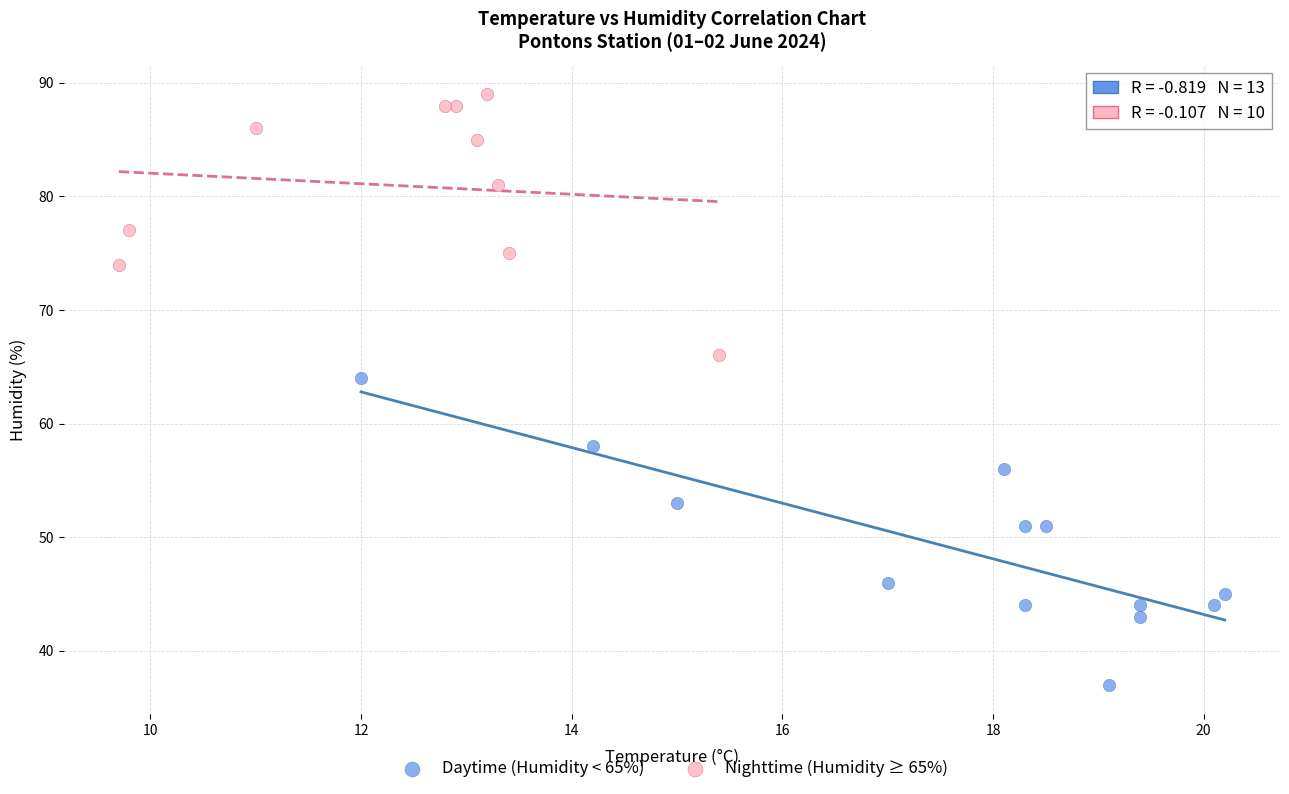

Which series reaches the maximum Y coordinate?

Nighttime (Humidity ≥ 65%)